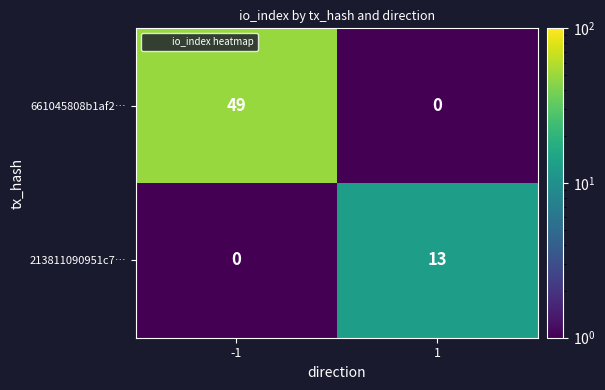

Reading left to right, extract all data points from this chart.

661045808b1af2…: 49	0
213811090951c7…: 0	13